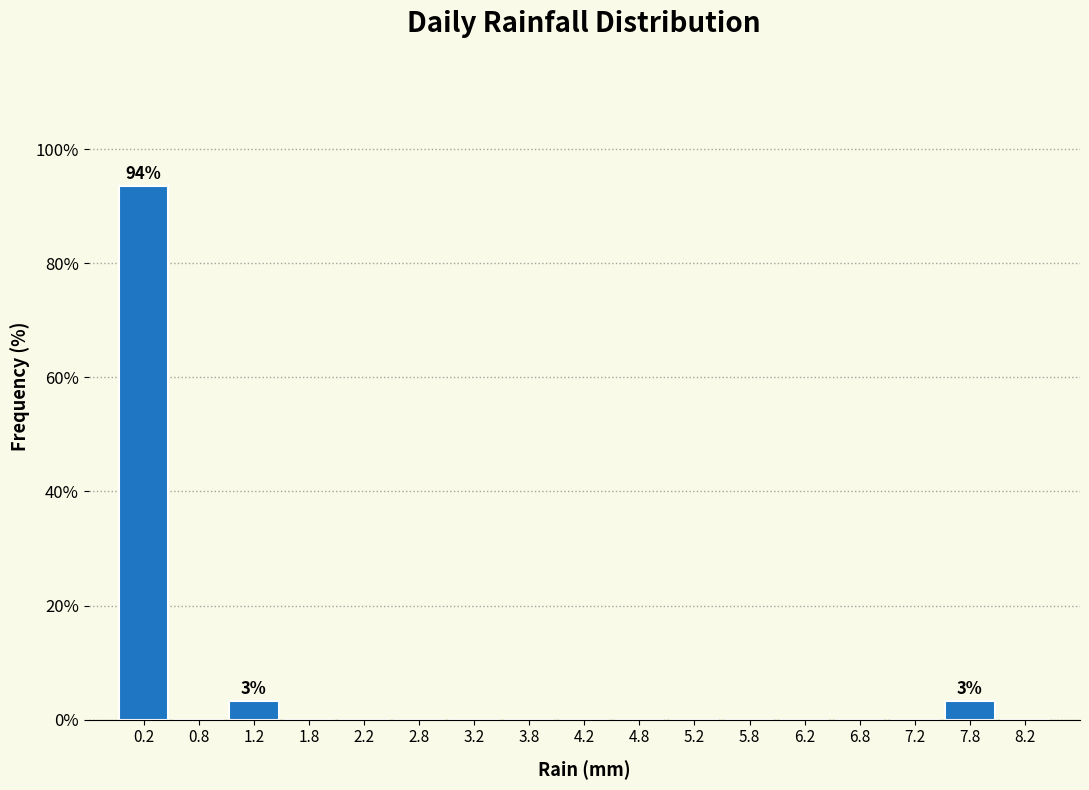

Which range on the x-axis has the tallest bar?

0.0 to 0.5